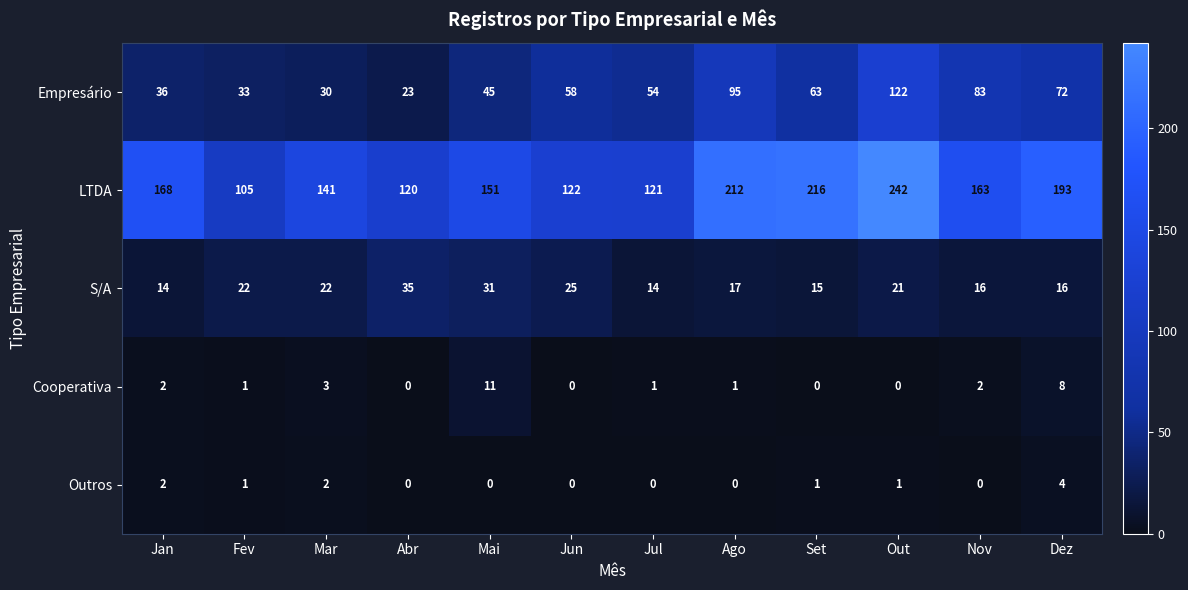

What is the difference between the maximum and second lowest values in the LTDA series?

122